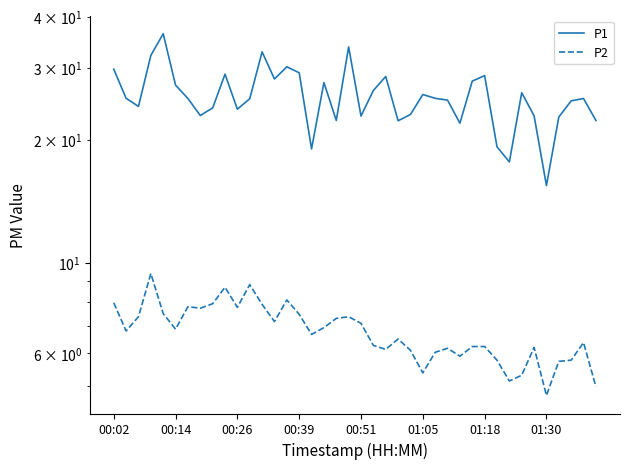

True or false: P2 and P1 cross at least once.

False